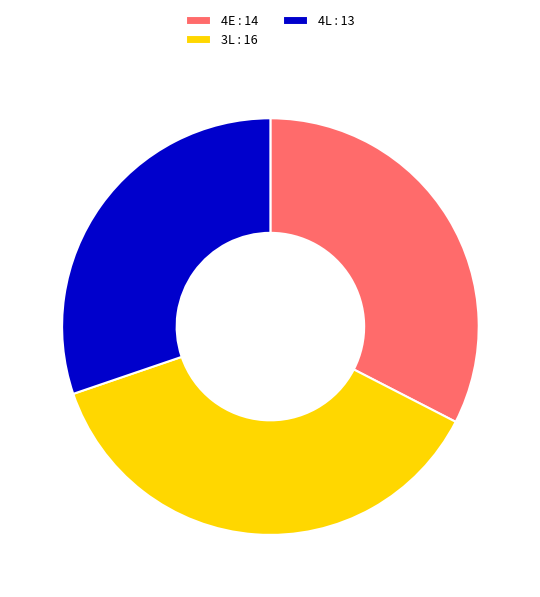

How many segments does this pie chart have?

3